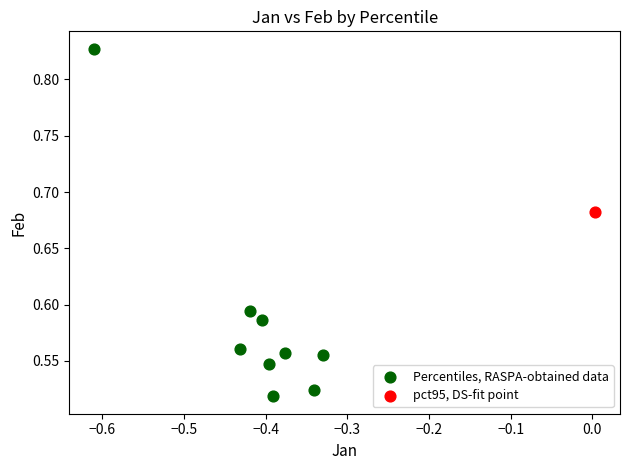

What are all the series names shown in the legend?

Percentiles, RASPA-obtained data, pct95, DS-fit point